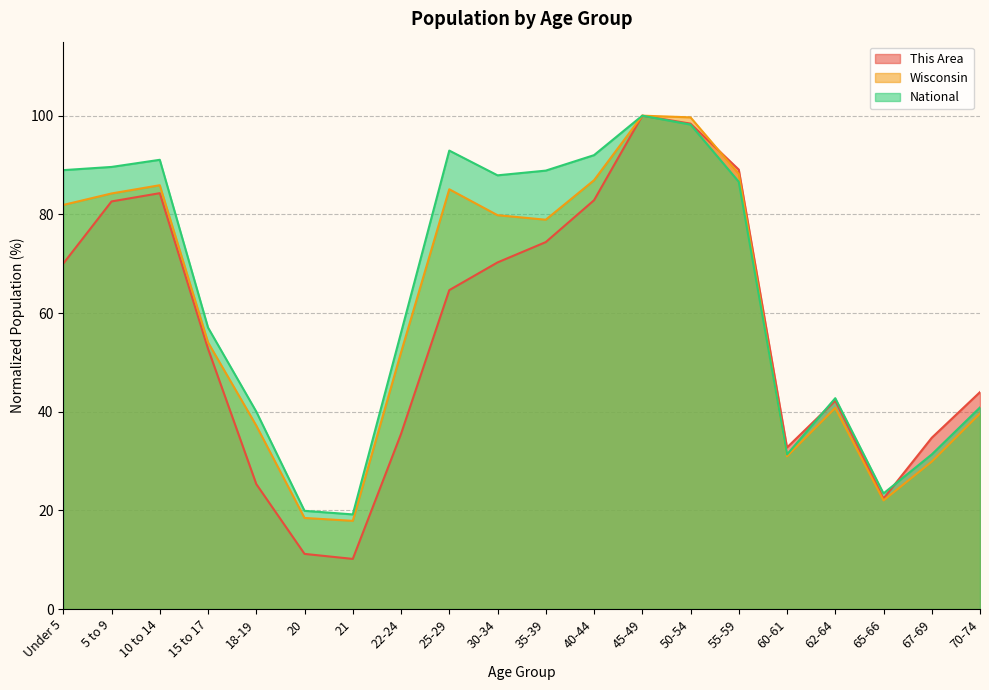

What is the total value across all series at 21?

47.2